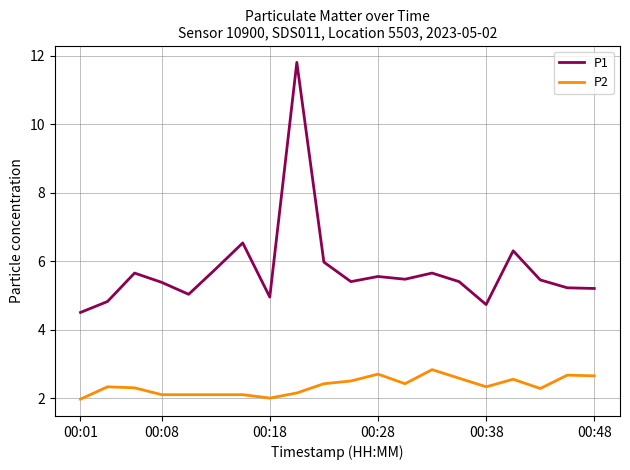

Rank the series by their maximum value, from highest to lowest.

P1, P2